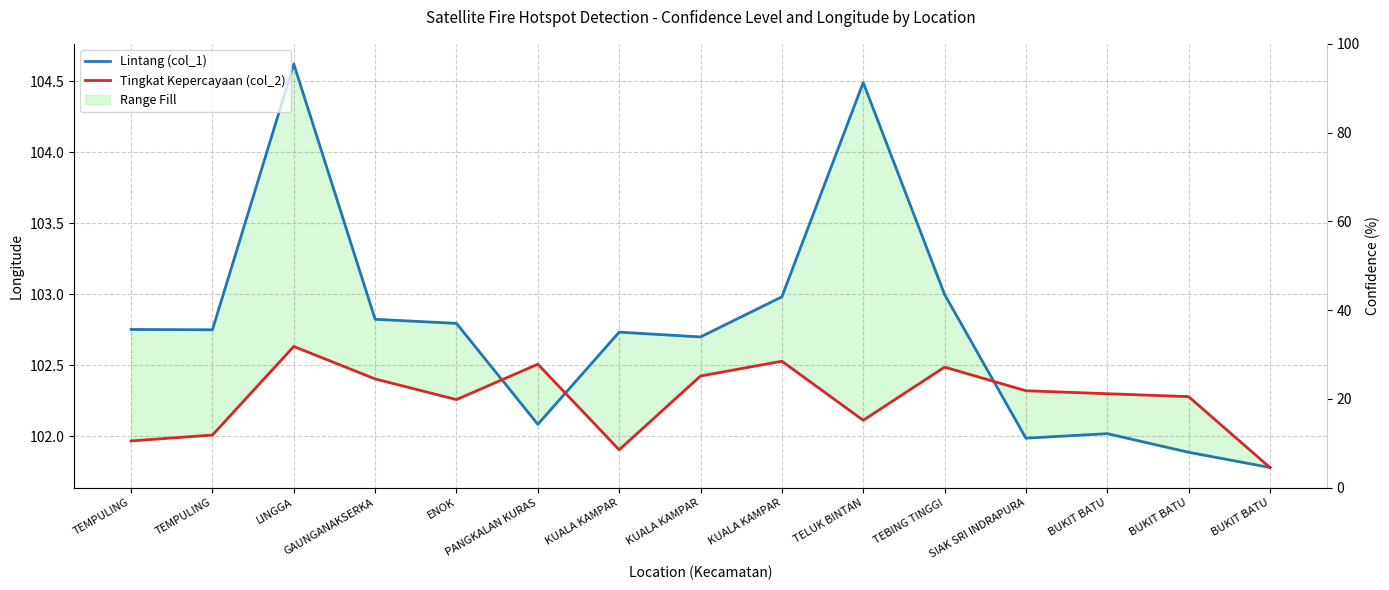

List the labels in order of Tingkat Kepercayaan (col_2) value, smallest first.

BUKIT BATU, KUALA KAMPAR, TEMPULING, TEMPULING, TELUK BINTAN, ENOK, BUKIT BATU, BUKIT BATU, SIAK SRI INDRAPURA, GAUNGANAKSERKA, KUALA KAMPAR, TEBING TINGGI, PANGKALAN KURAS, KUALA KAMPAR, LINGGA